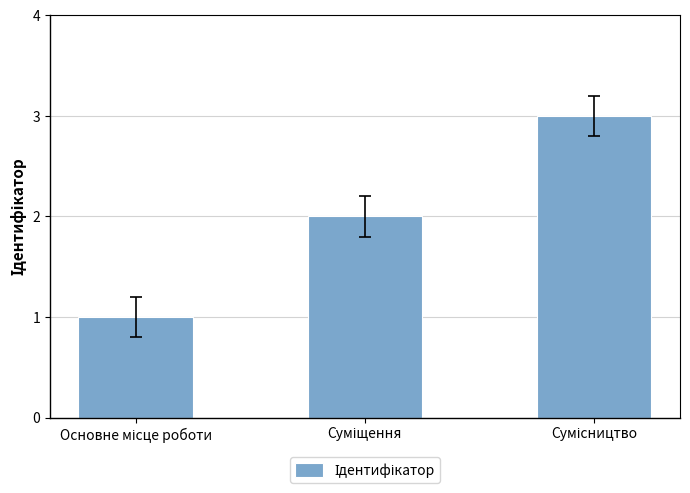

What is the sum of all values?

6